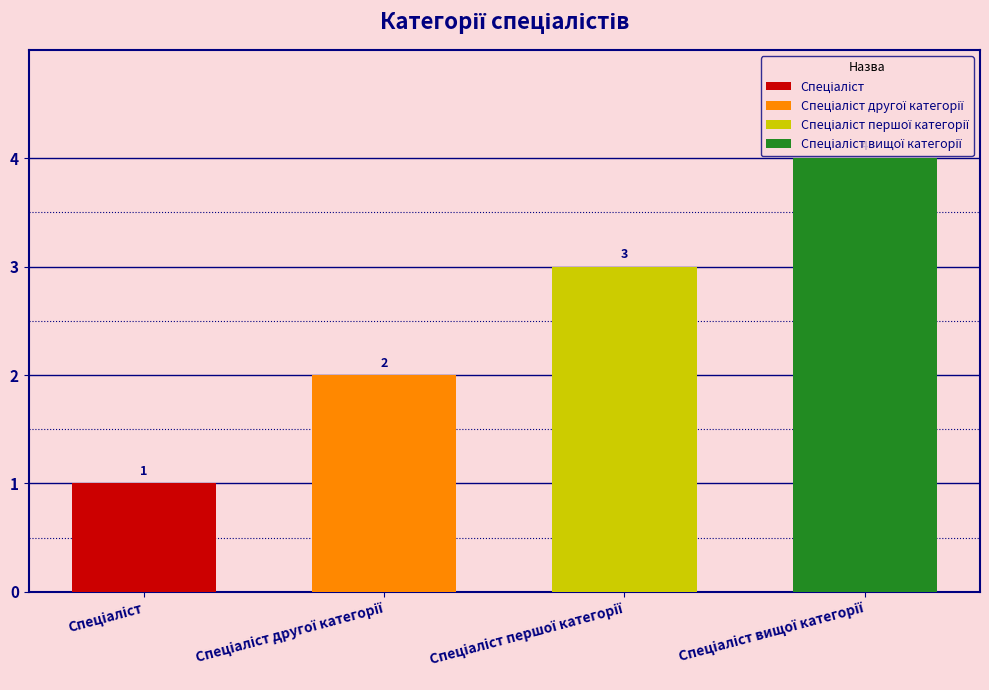

Rank the categories by value from highest to lowest.

Спеціаліст вищої категорії, Спеціаліст першої категорії, Спеціаліст другої категорії, Спеціаліст